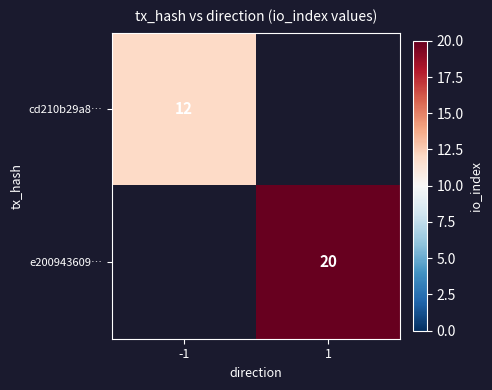

True or false: e200943609… has a value of 27.4 at 1.

False